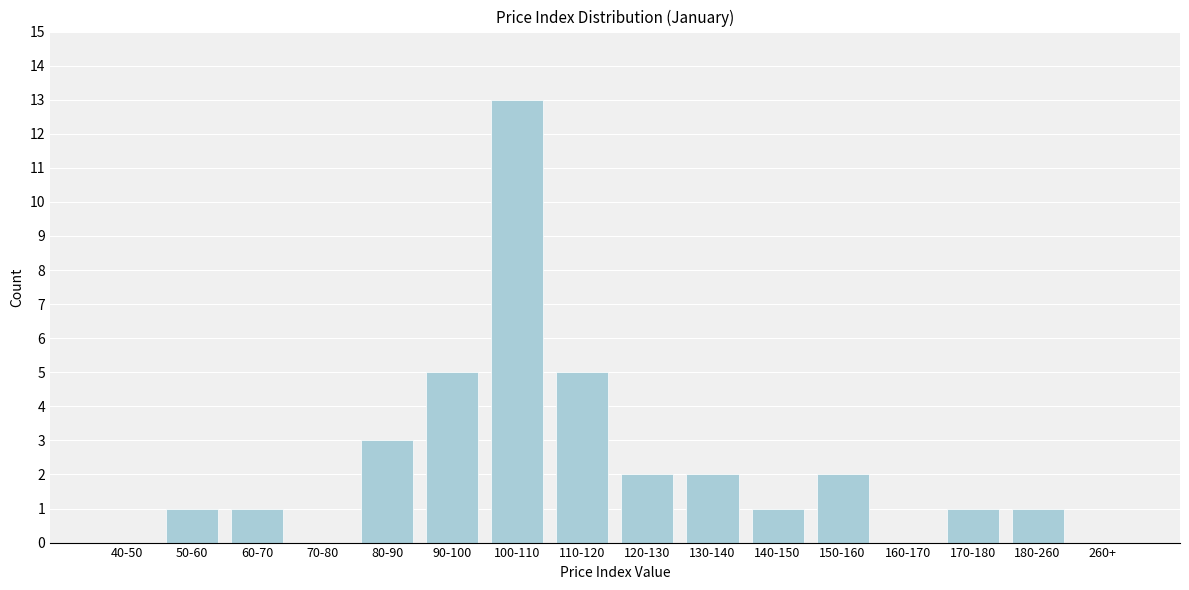

Reading left to right, what are all the values shown in this chart?

40-50=0	50-60=1	60-70=1	70-80=0	80-90=3	90-100=5	100-110=13	110-120=5	120-130=2	130-140=2	140-150=1	150-160=2	160-170=0	170-180=1	180-260=1	260+=0